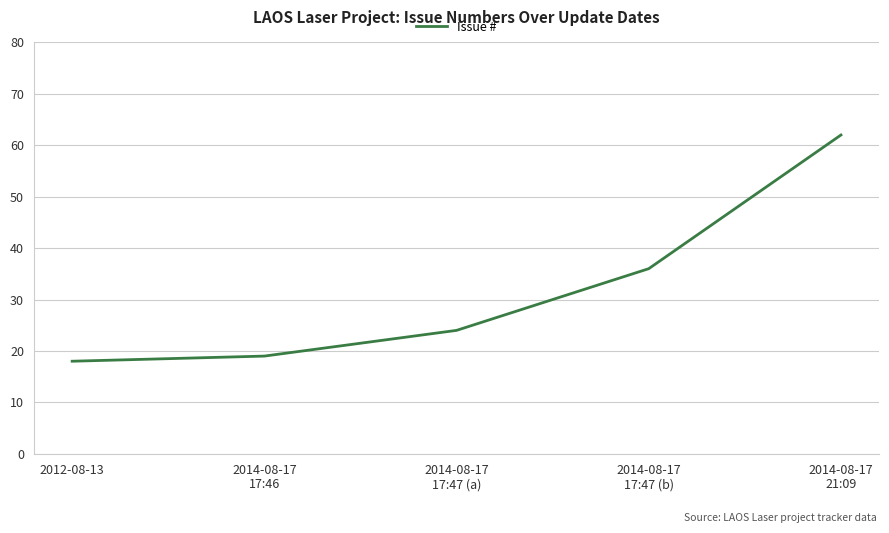

True or false: there are more than 0 points higher than both neighbors.

False